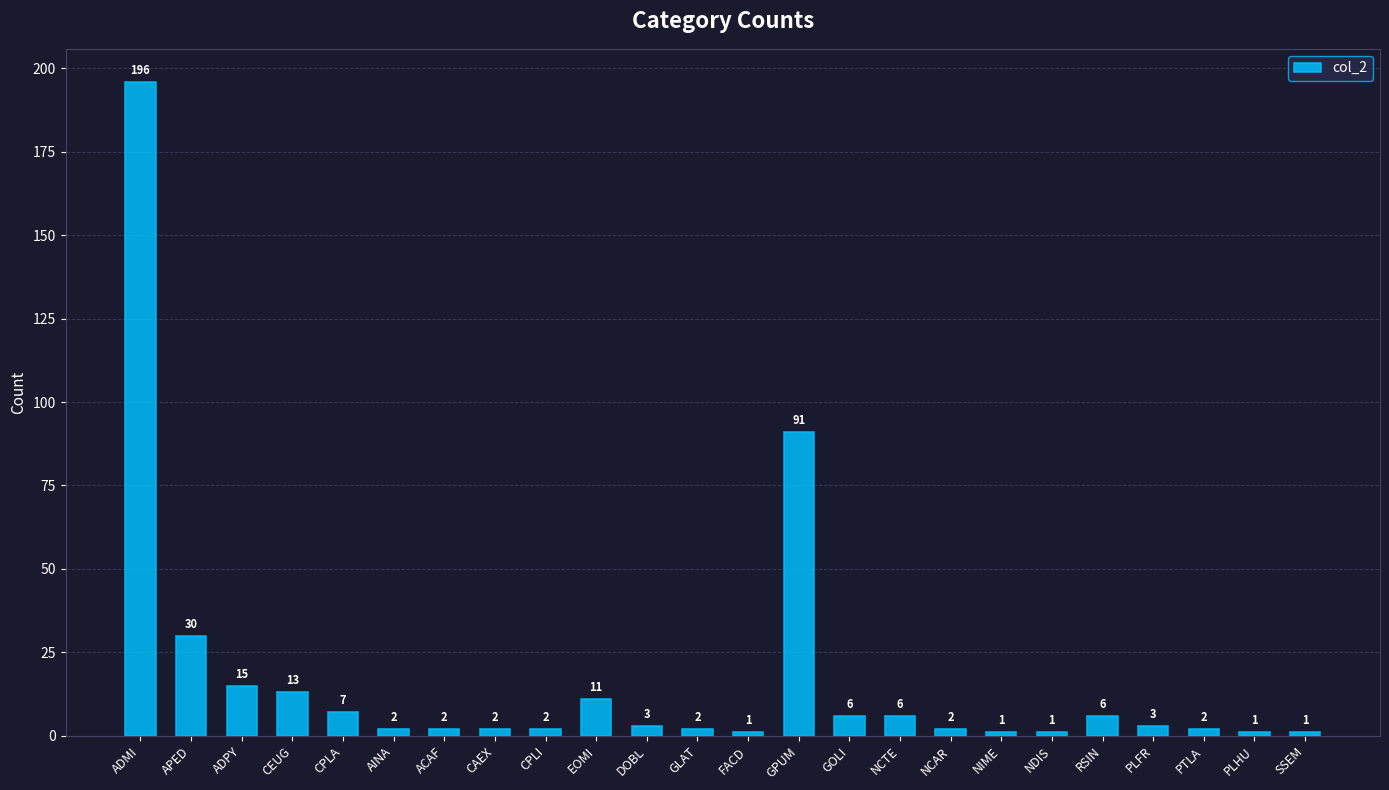

Count the number of categories in the chart.

24